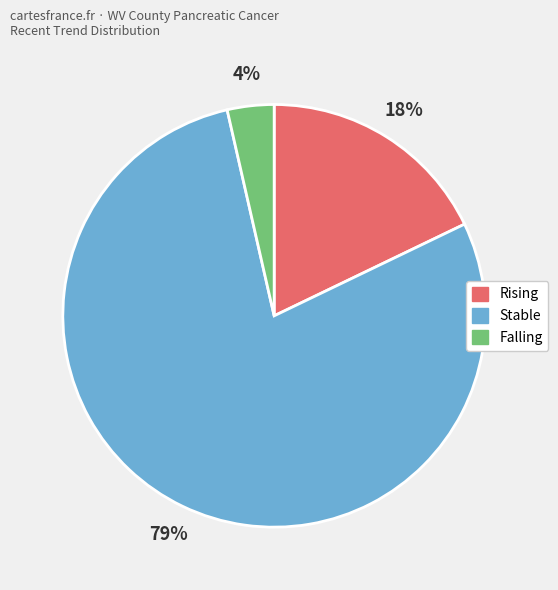

Is there any slice that represents more than half of the pie?

Yes